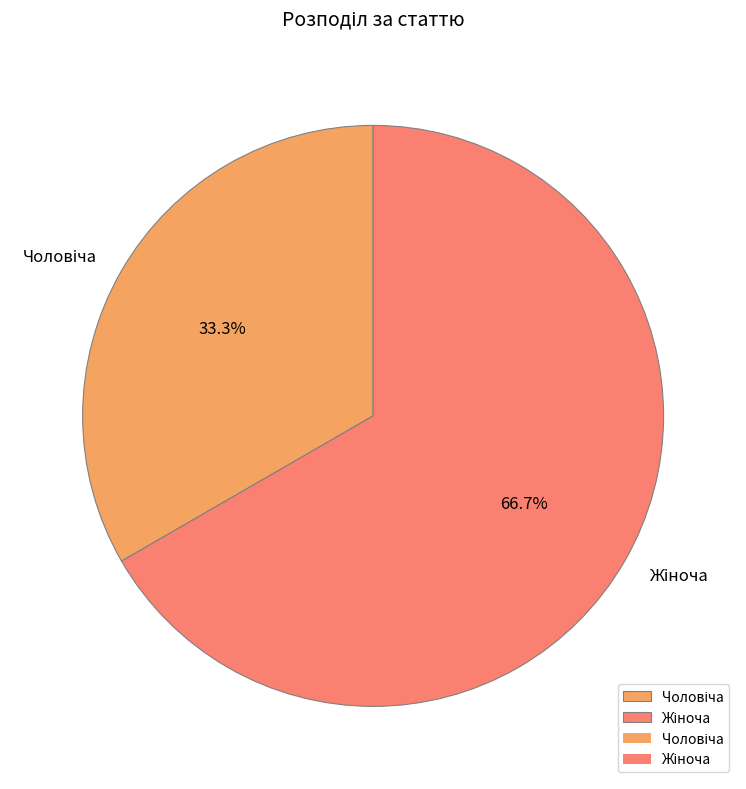

Is there a majority slice in this chart?

Yes